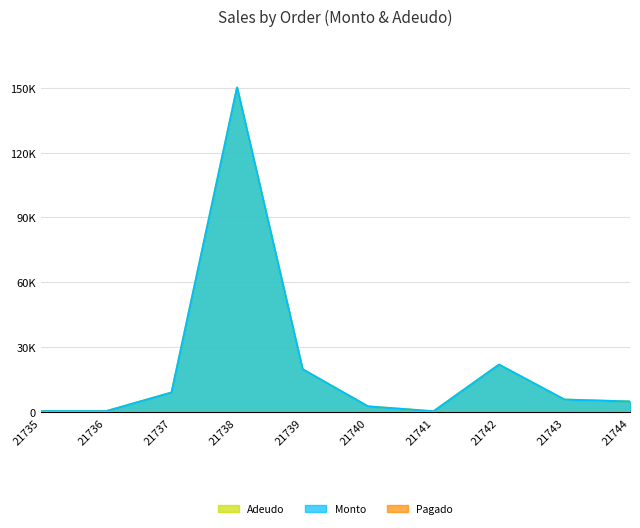

At which category does Adeudo reach its first local peak?

21738